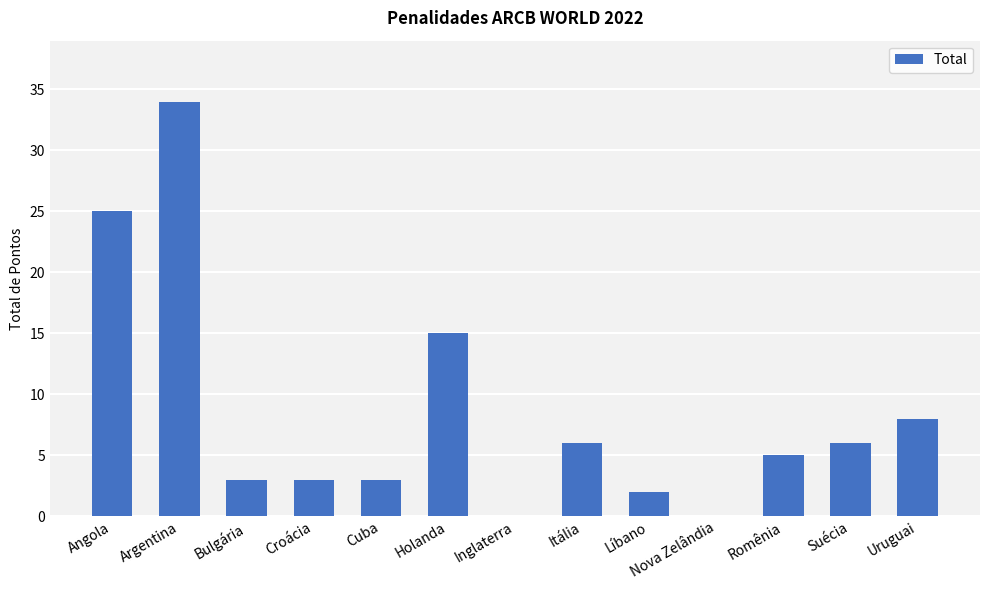

Reading left to right, transcribe all the data shown in this chart.

25	34	3	3	3	15	0	6	2	0	5	6	8